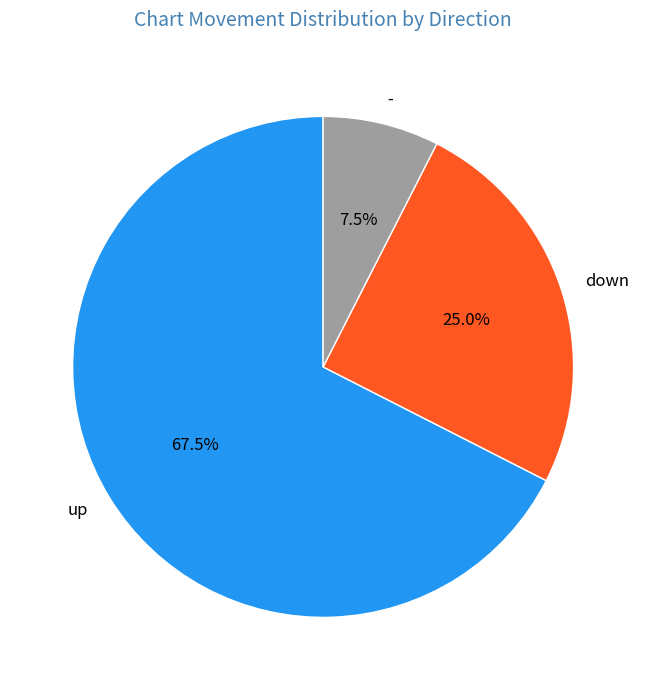

How many segments does this pie chart have?

3